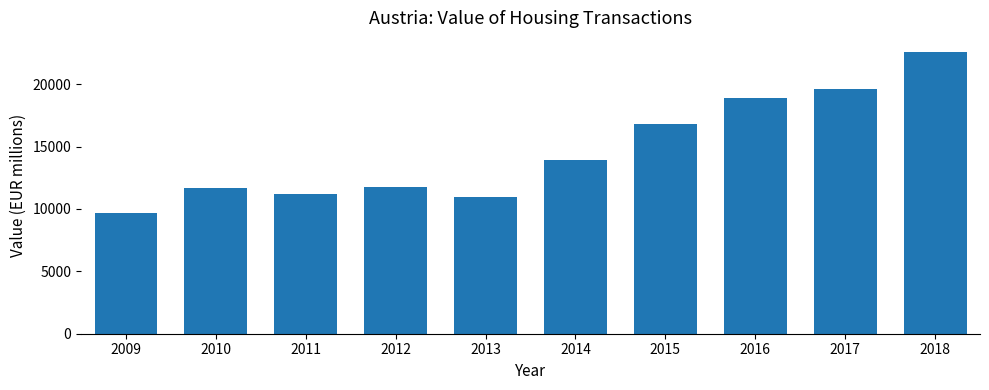

What is the sum of the values at 2015 and 2016?

35744.2